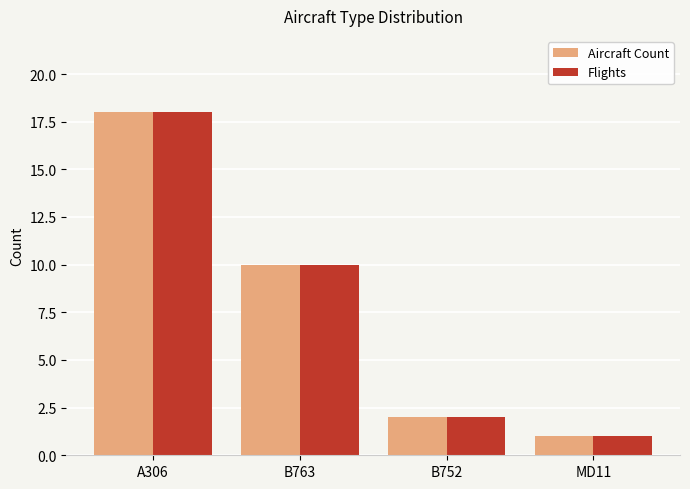

The Aircraft Count series shows 2 at MD11. True or false?

False